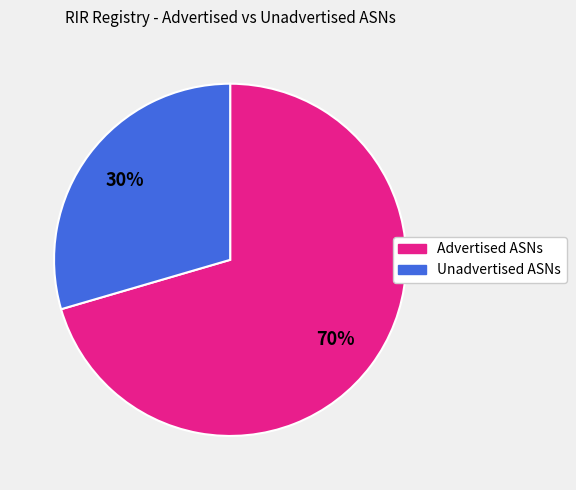

Is there any slice that represents more than half of the pie?

Yes